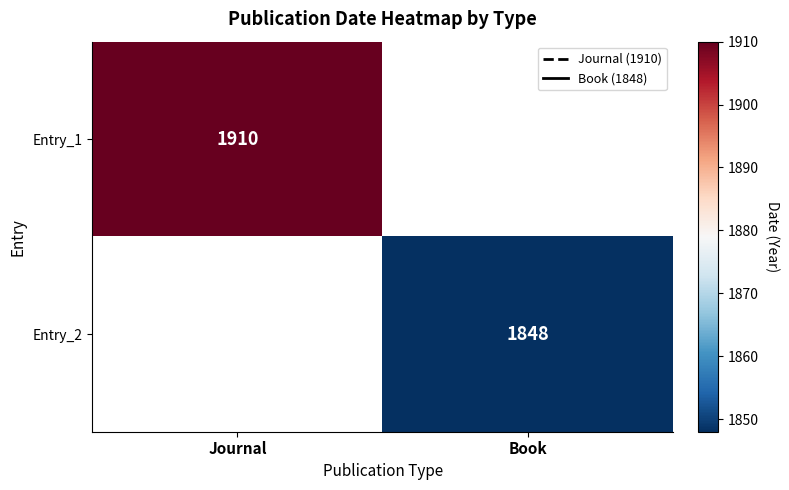

True or false: Entry_2 has a value of 1848 at Book.

True